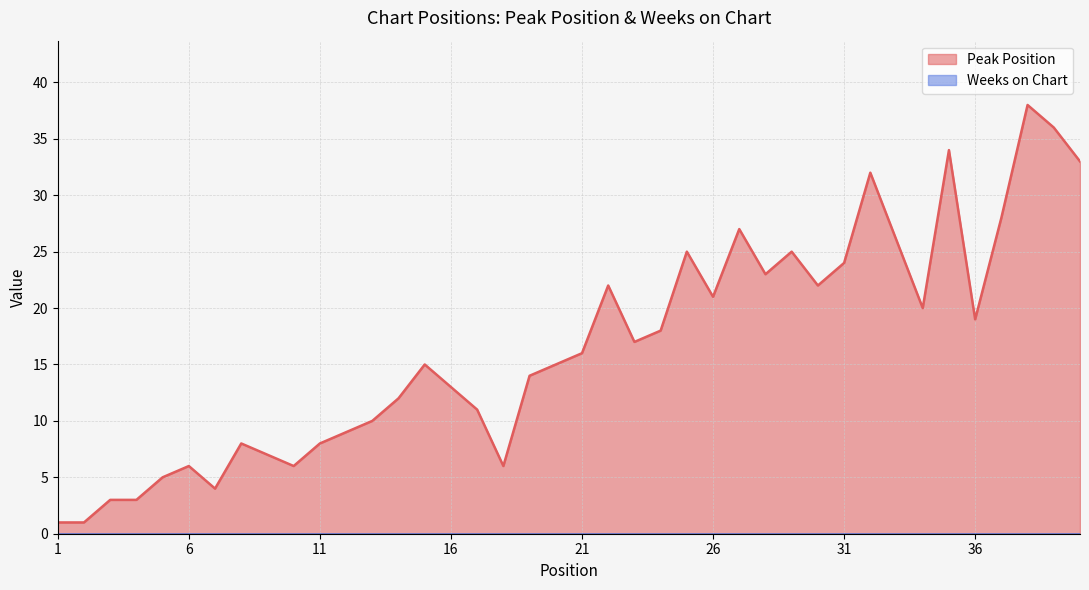

Reading right to left, transcribe all the data shown in this chart.

33	36	38	28	19	34	20	26	32	24	22	25	23	27	21	25	18	17	22	16	15	14	6	11	13	15	12	10	9	8	6	7	8	4	6	5	3	3	1	1